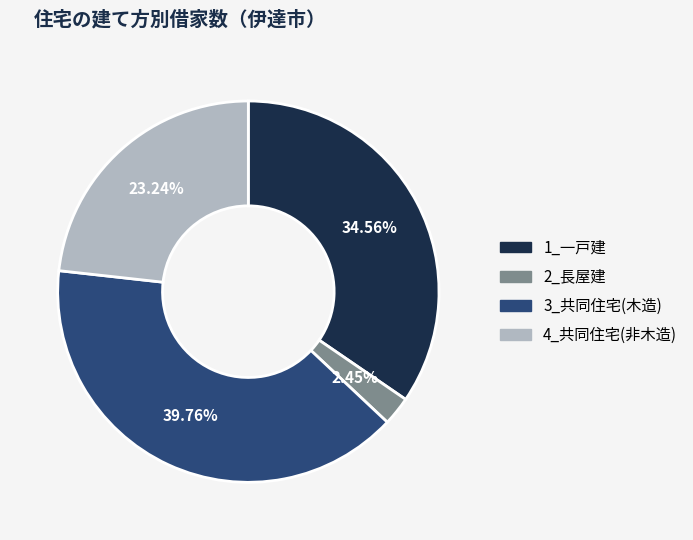

Approximately how many times larger is the value at 1_一戸建 compared to 2_長屋建?

14.1